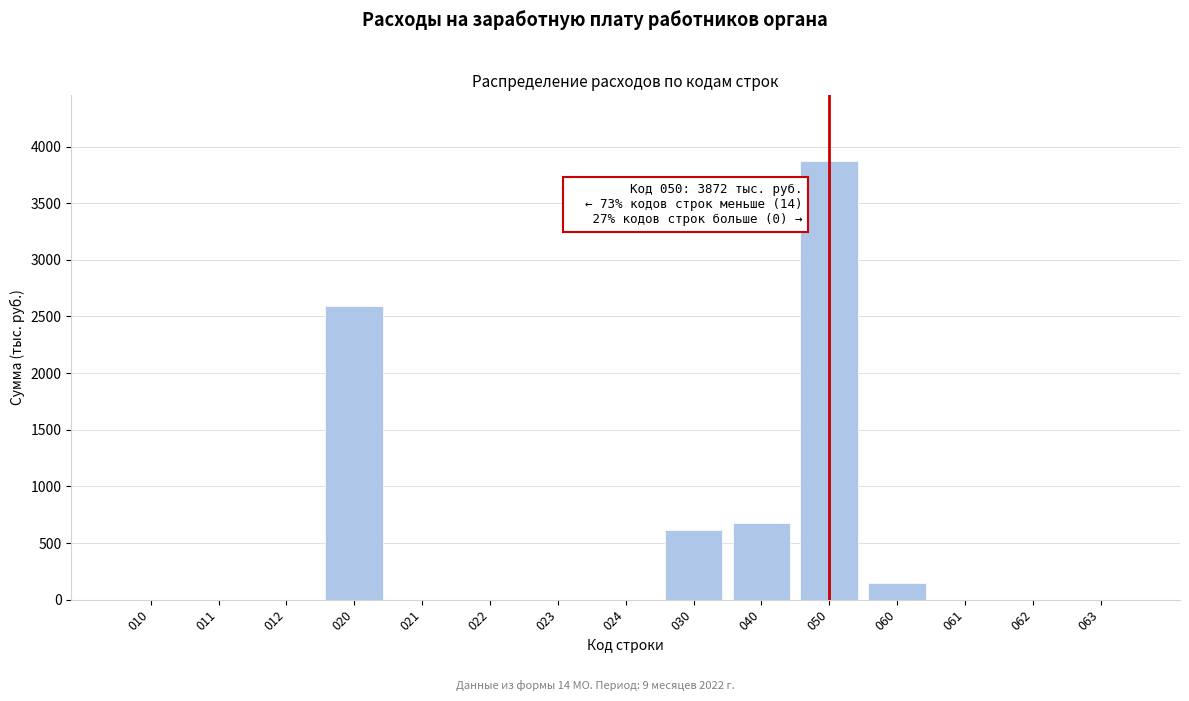

Reading right to left, list all the values displayed in this chart.

063=0	062=0	061=0	060=149	050=3872	040=672	030=612	024=0	023=0	022=0	021=0	020=2588	012=0	011=0	010=0